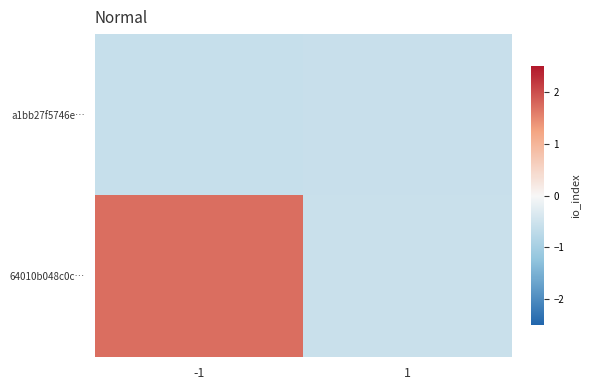

Which series has the largest total across all categories?

64010b048c0c…